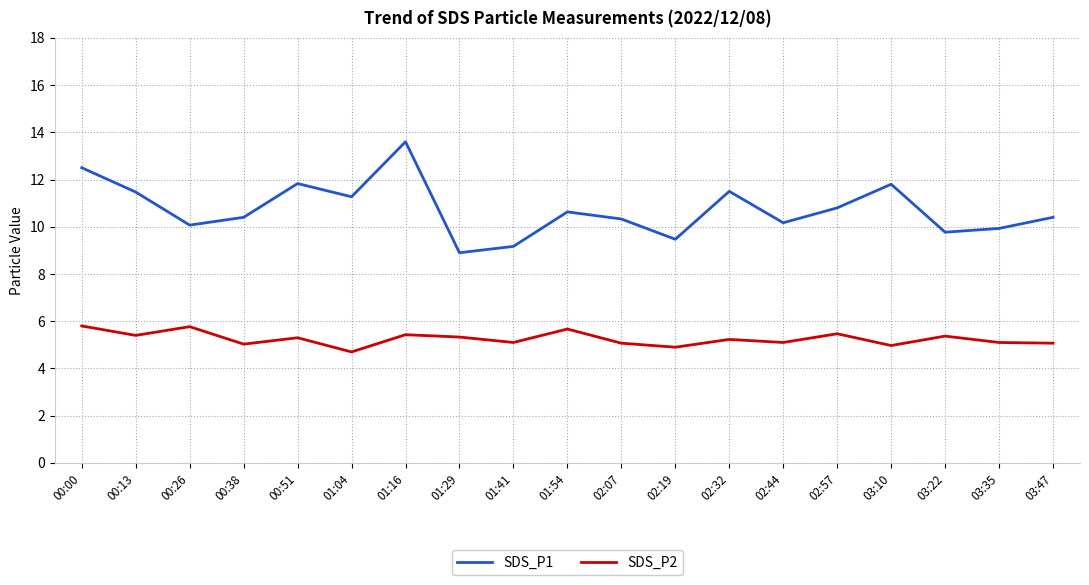

What is the difference between the maximum and minimum values in the SDS_P2 series?

1.1